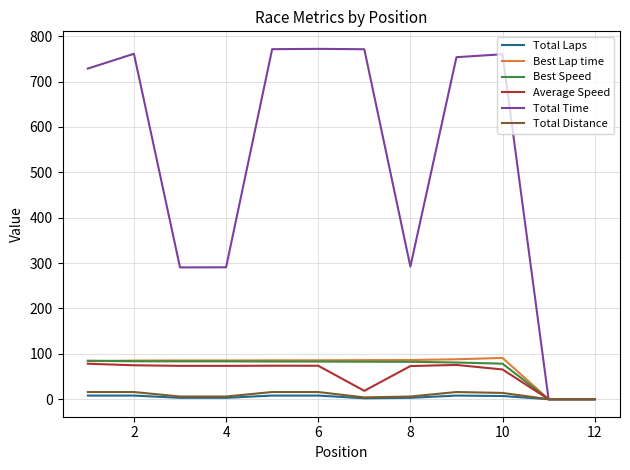

Which series has the widest spread of values?

Total Time